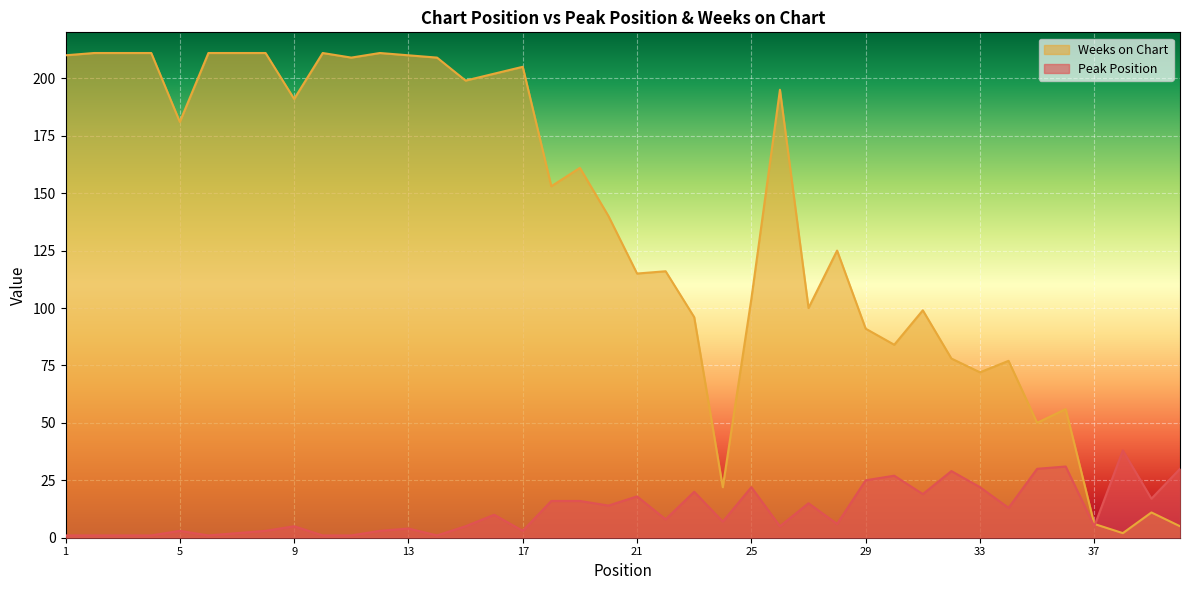

Between 26 and 25, which is larger?

25